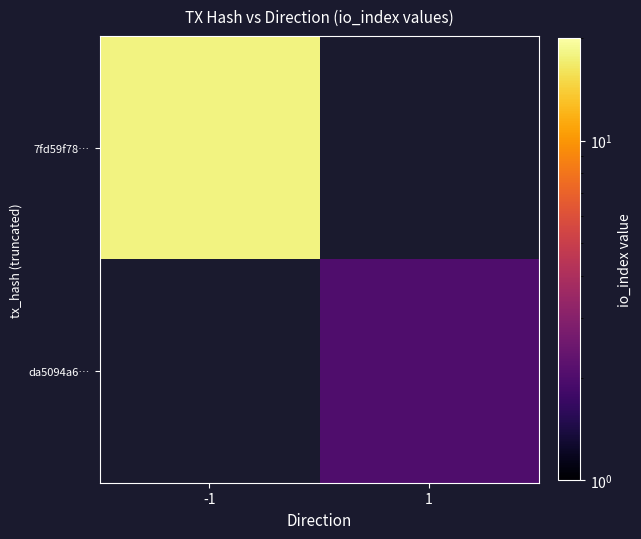

What is the greatest value displayed?

18.0